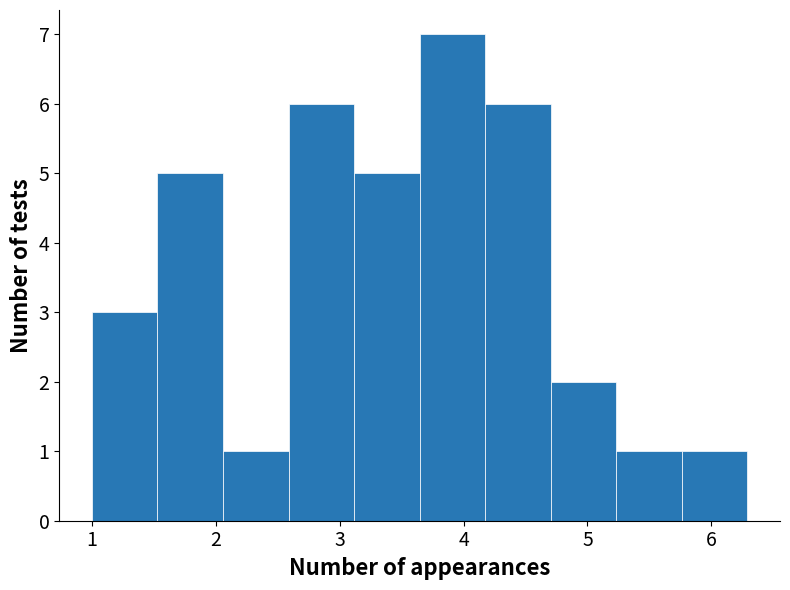

How tall is the bar that spans 2.6 to 3.1 on the x-axis? Neither the bar edges nor the heights are printed on the chart, so give them approximately, as read against the axes.

6